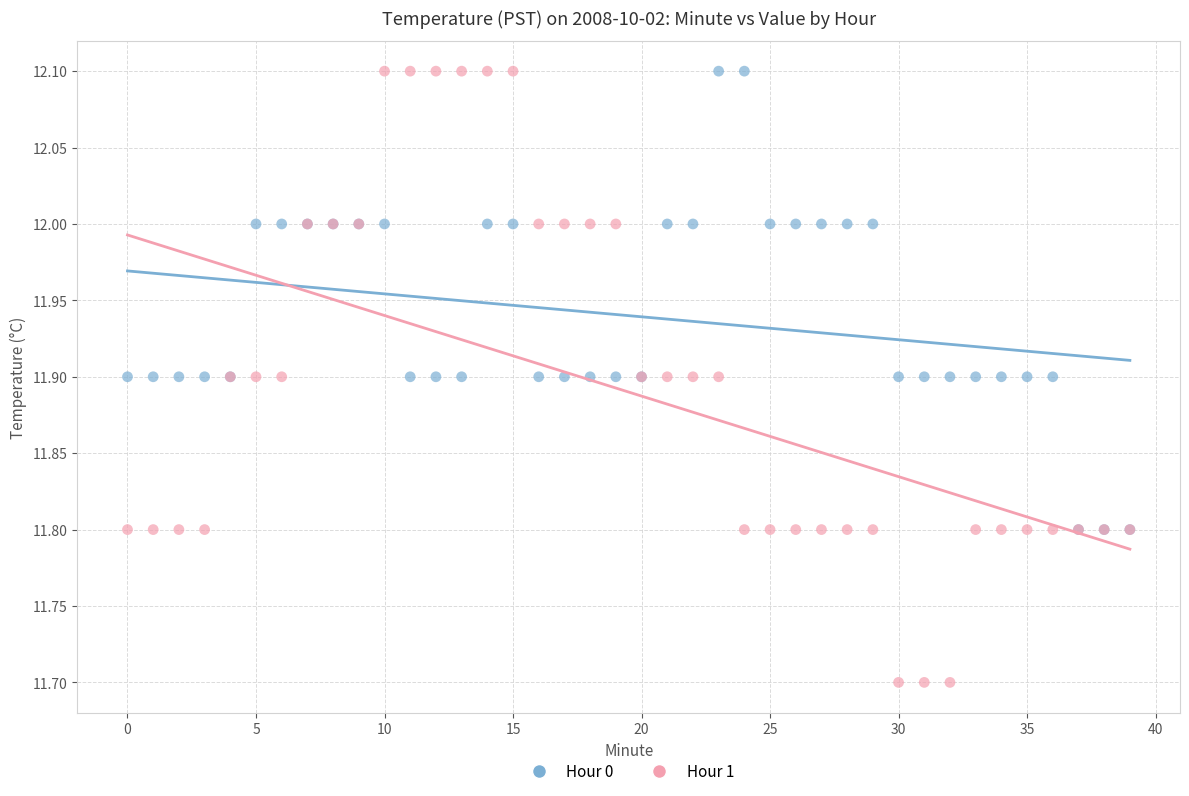

Which series has the widest spread of Y values?

Hour 1